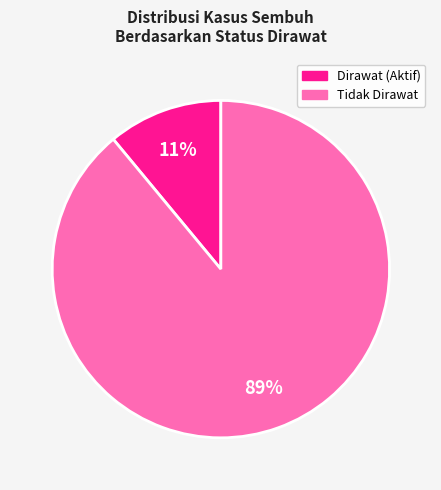

To the nearest percent, what is the average slice percentage?

50%